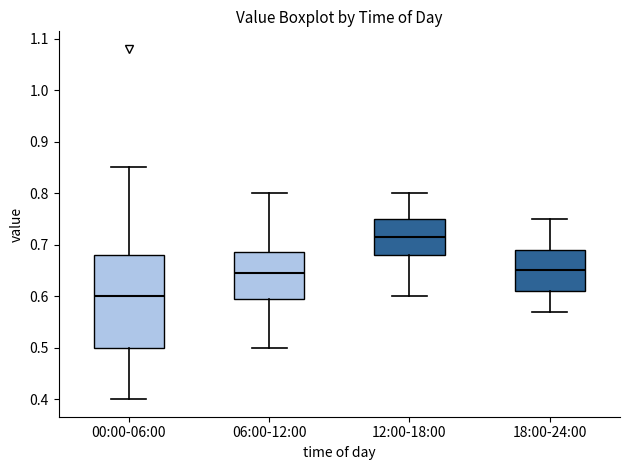

Which box is the tallest, from its lower edge to its upper edge?

00:00-06:00